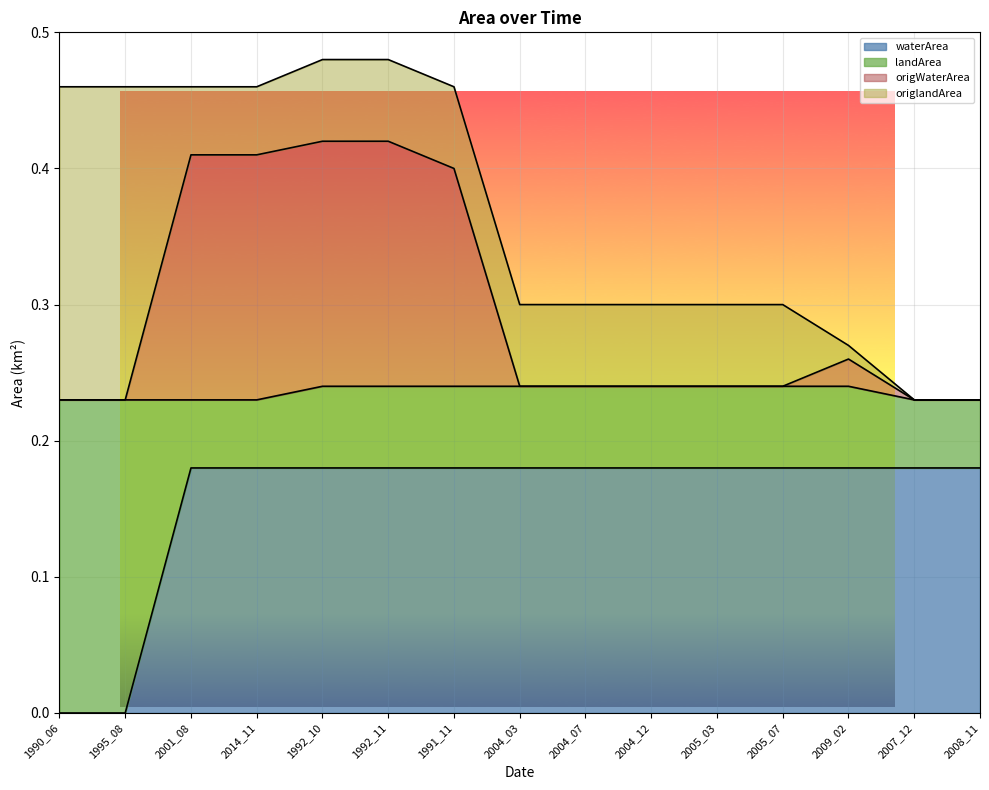

What is the total value across all series at 2004_07?

0.3